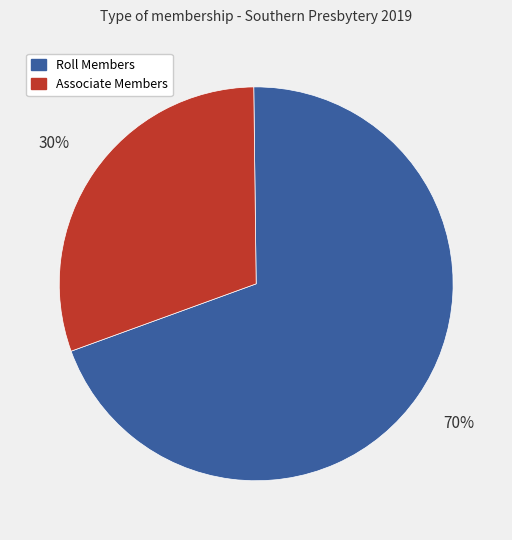

To the nearest percent, what is the average slice percentage?

50%